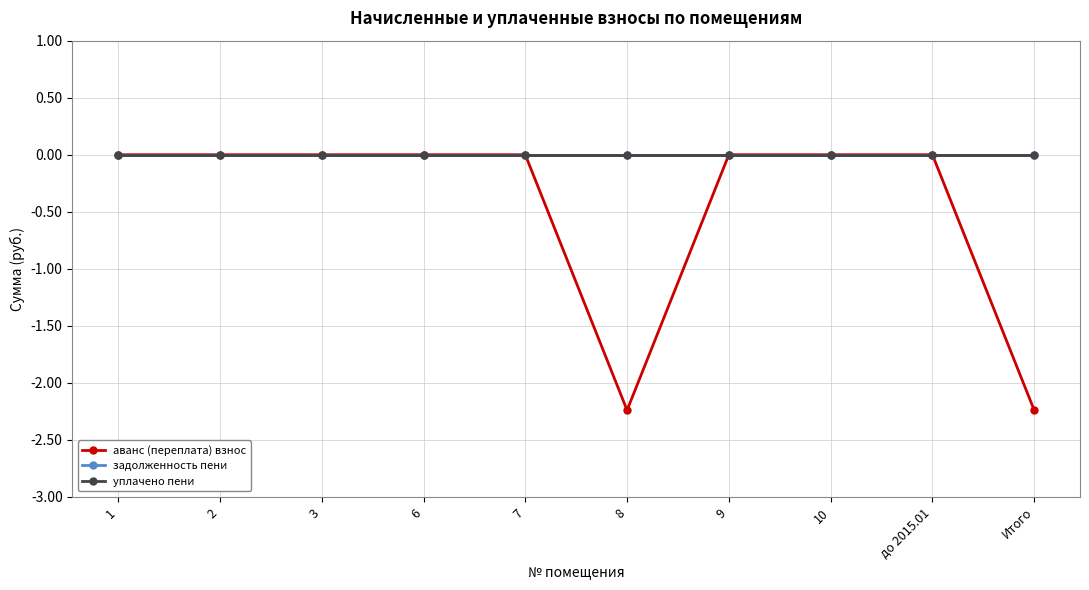

Is this an area chart (filled region under the line)?

No